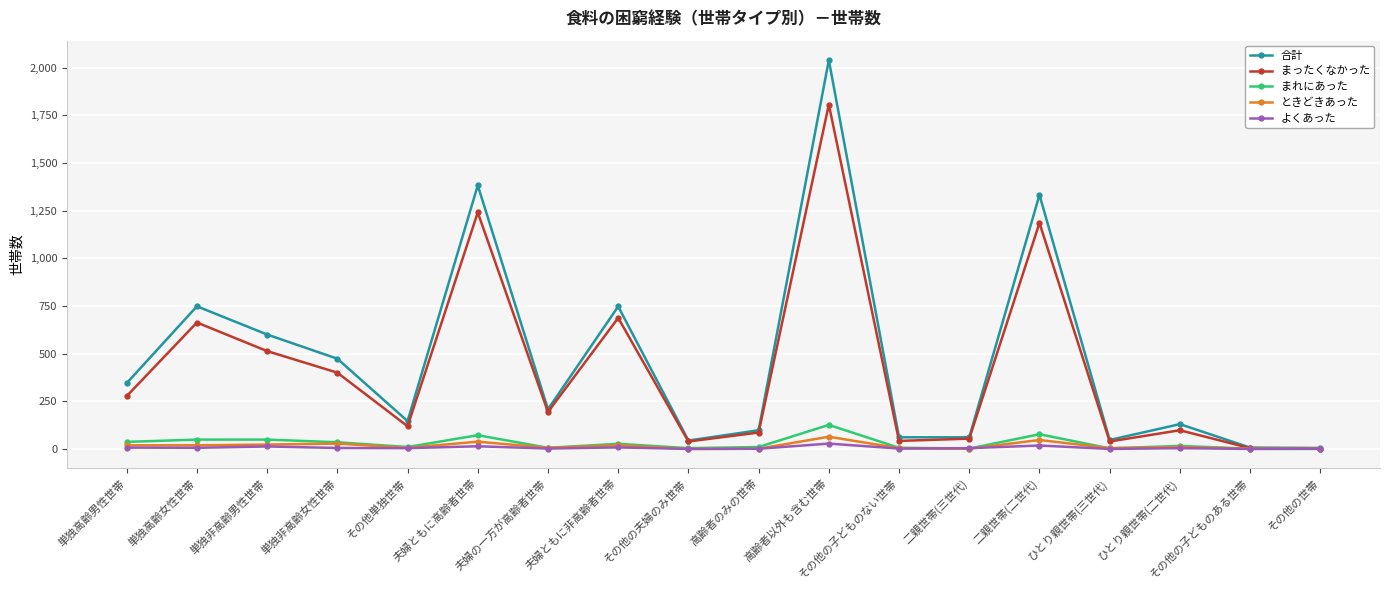

What is the maximum value for ときどきあった?

64